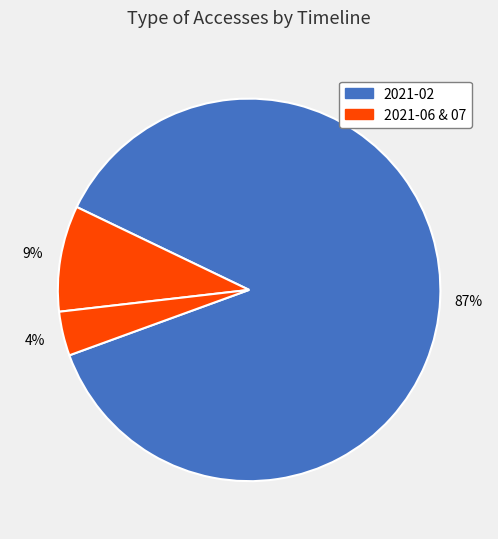

Combined, what portion of the pie is 2021-07-01 and 2021-02-01?

91.0%